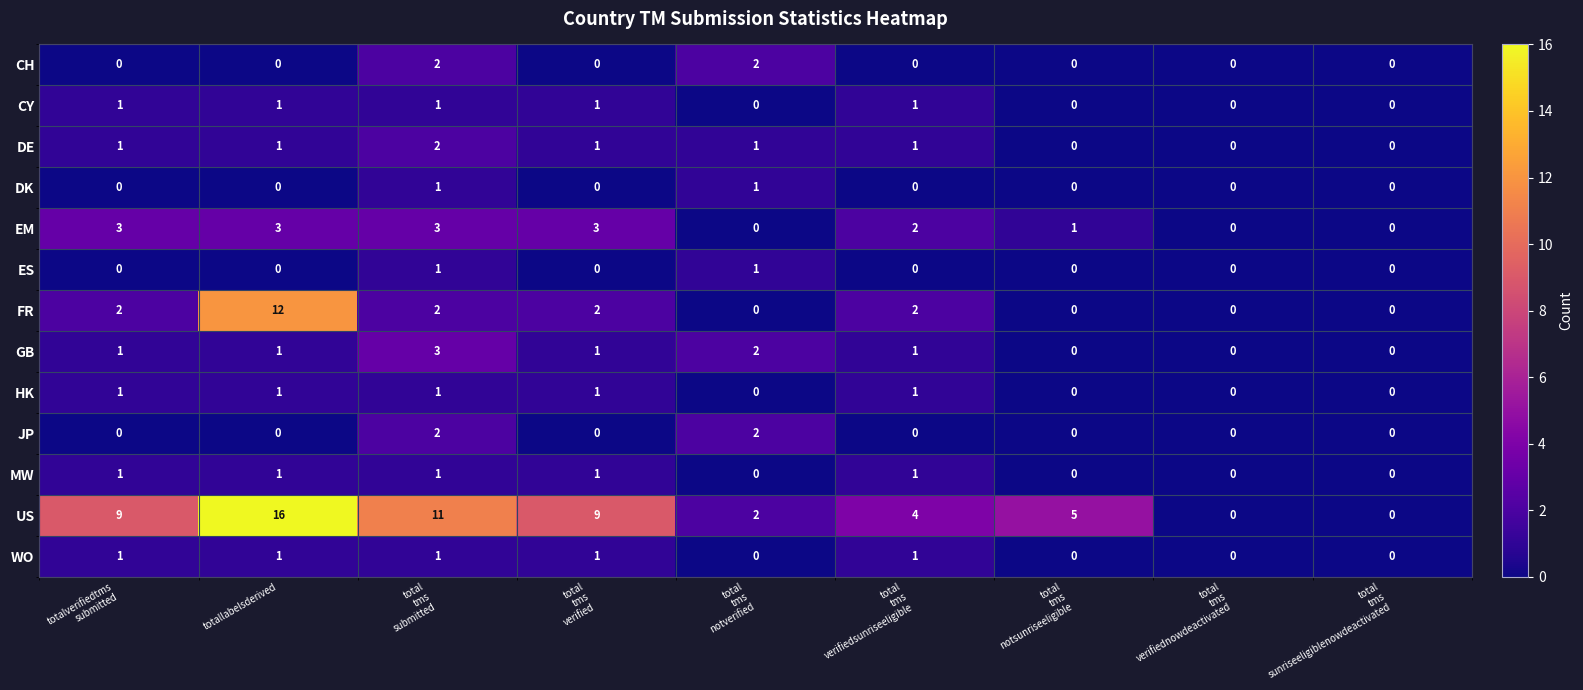

What is the total value across all series at total
tms
verified?

20